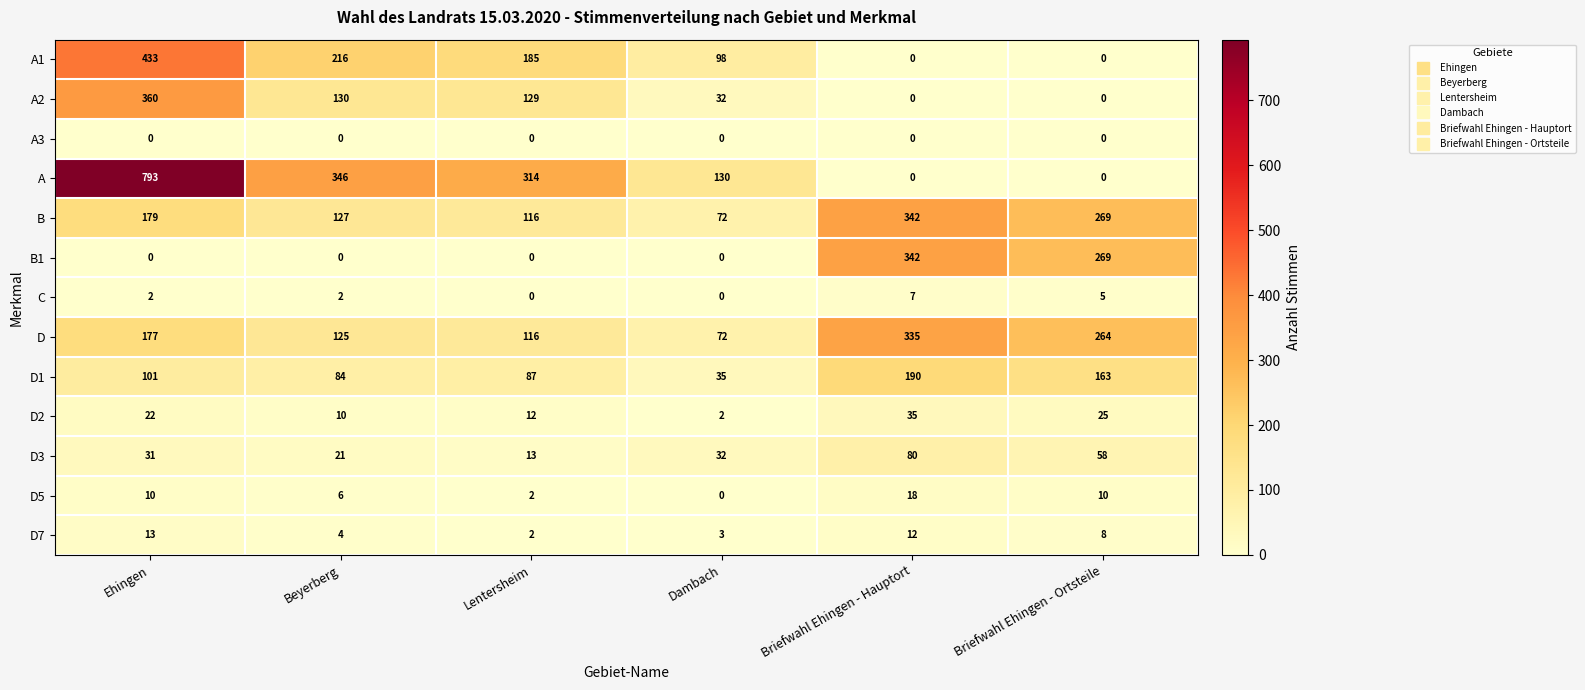

True or false: D has a value of 335 at Briefwahl Ehingen - Hauptort.

True